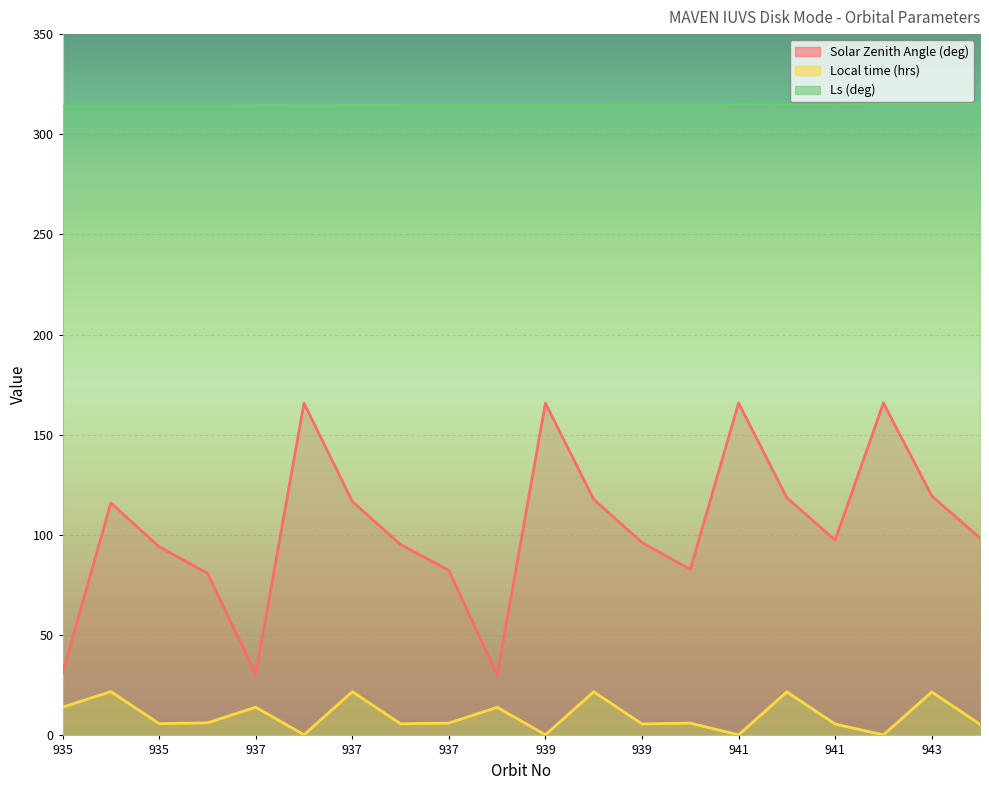

Reading left to right, what are all the values shown in this chart?

Solar Zenith Angle (deg): 31.1	116.0	94.2	80.9	30.7	165.8	116.8	95.2	82.4	30.1	165.8	117.8	96.3	82.8	165.9	118.6	97.5	165.9	119.5	98.5
Local time (hrs): 14.1	21.9	5.9	6.3	14.1	0.3	21.8	5.8	6.2	14.0	0.3	21.8	5.7	6.1	0.3	21.7	5.7	0.2	21.7	5.6
Ls (deg): 314.0	314.1	314.1	314.1	314.2	314.2	314.3	314.3	314.3	314.5	314.5	314.5	314.5	314.6	314.7	314.7	314.8	314.9	314.9	315.0